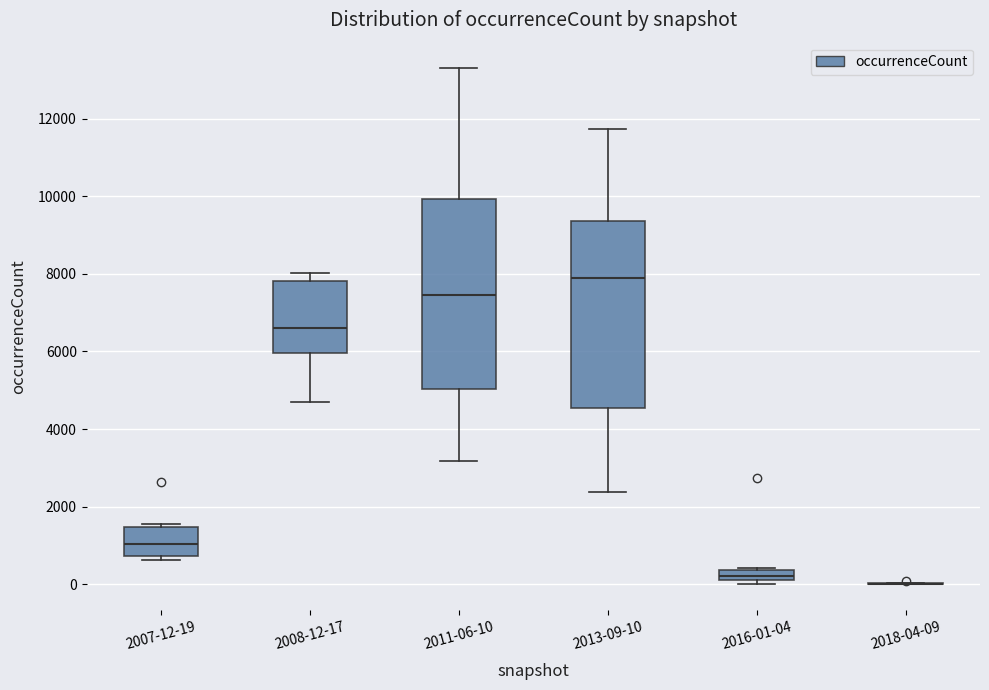

Where does the lower whisker of the box for 2008-12-17 end on the y-axis? The values are not printed on the chart, so give them approximately, as read against the axis.

4600